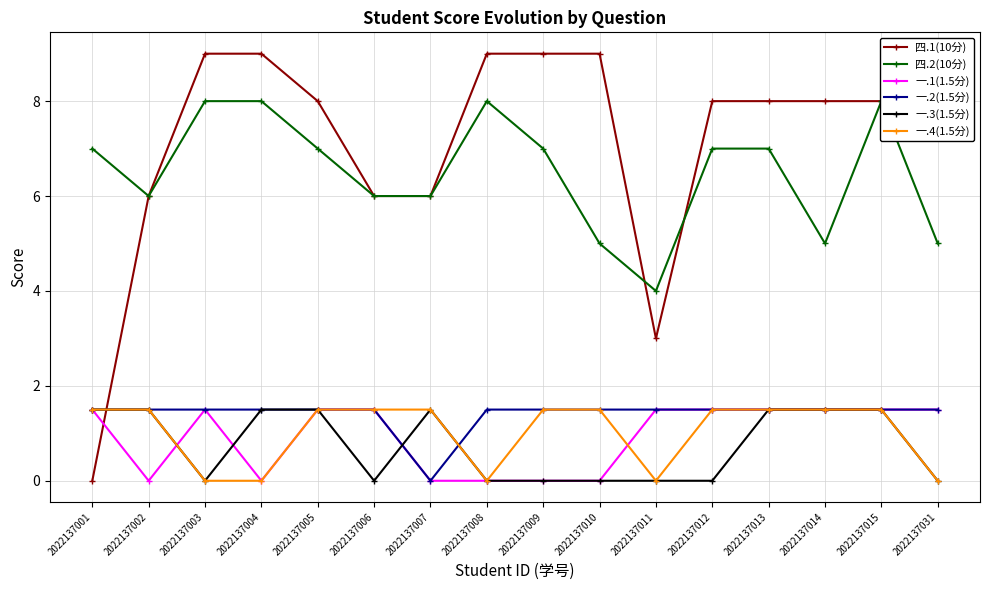

What is the average value of the 一.4(1.5分) series?

1.0